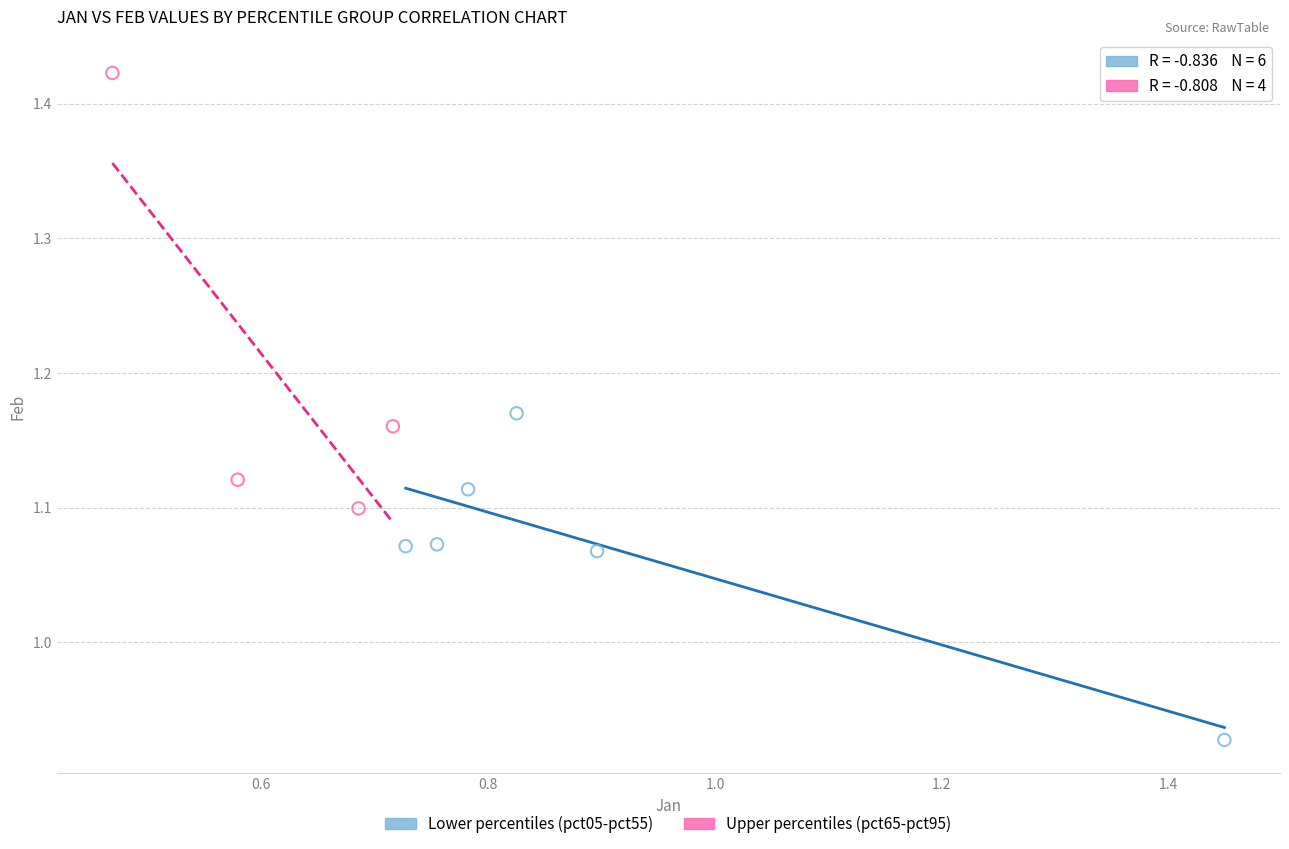

Which series contains the highest Y value?

Upper percentiles (pct65-pct95)